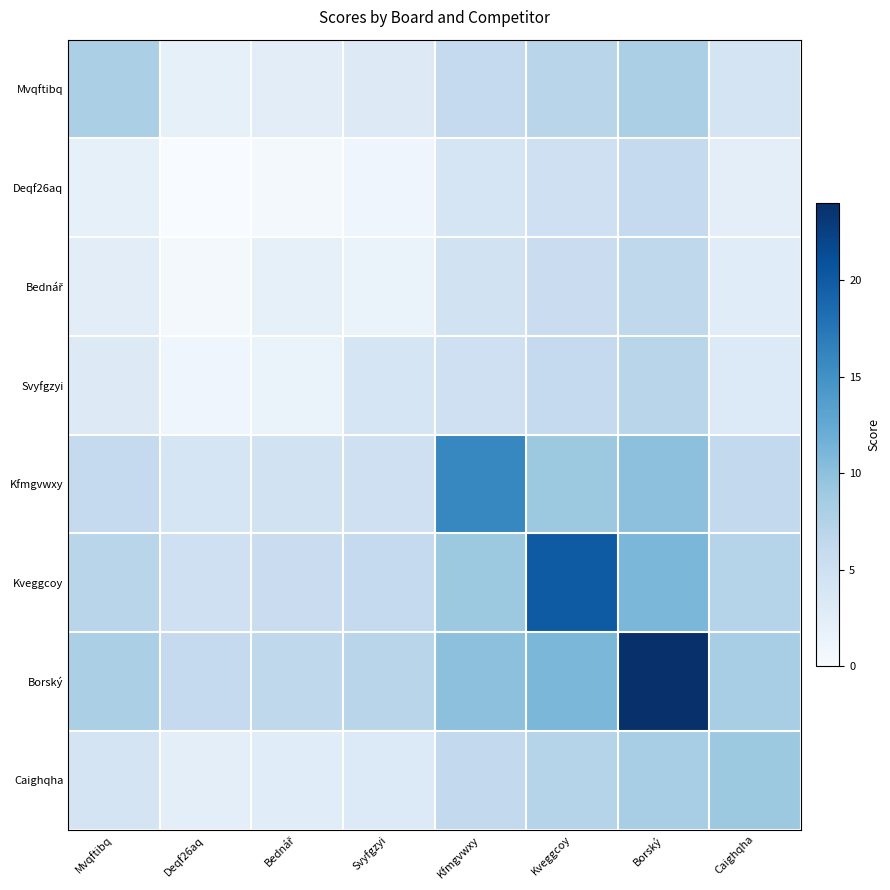

Which series has the largest total across all categories?

Borský